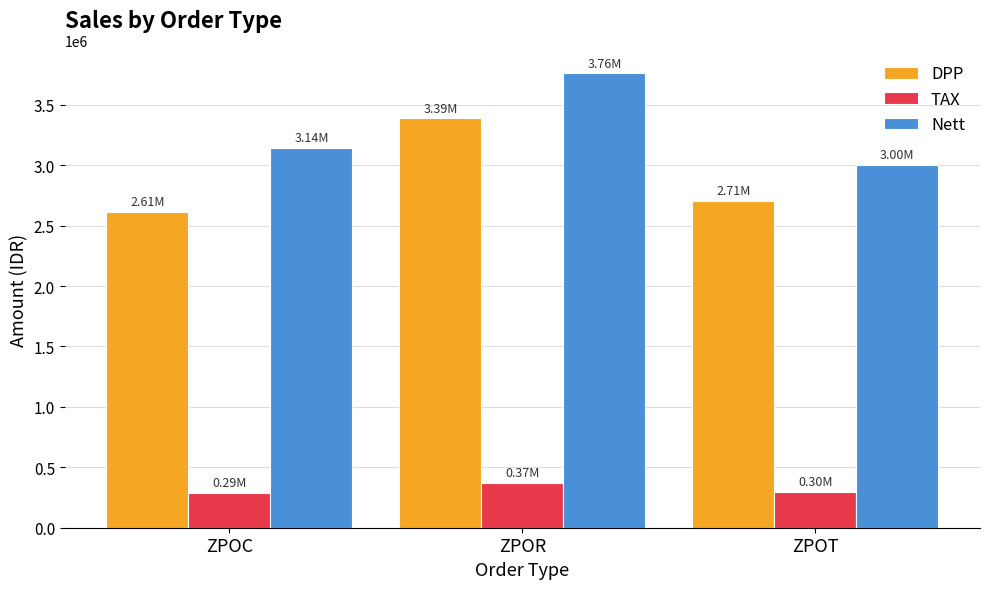

The DPP series shows 6087026 at ZPOR. True or false?

False